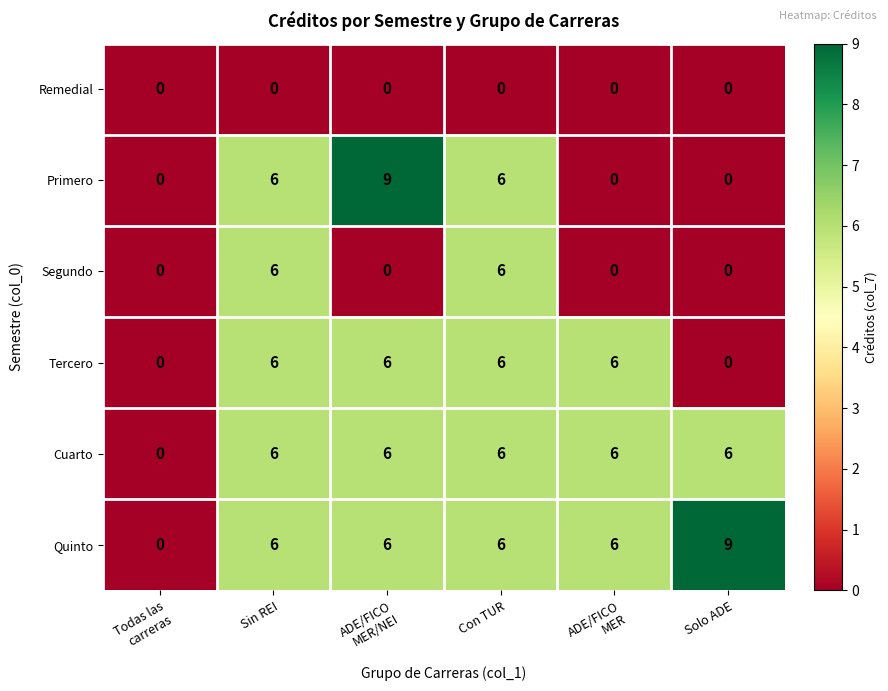

How many Tercero values are between 0 and 6?

6